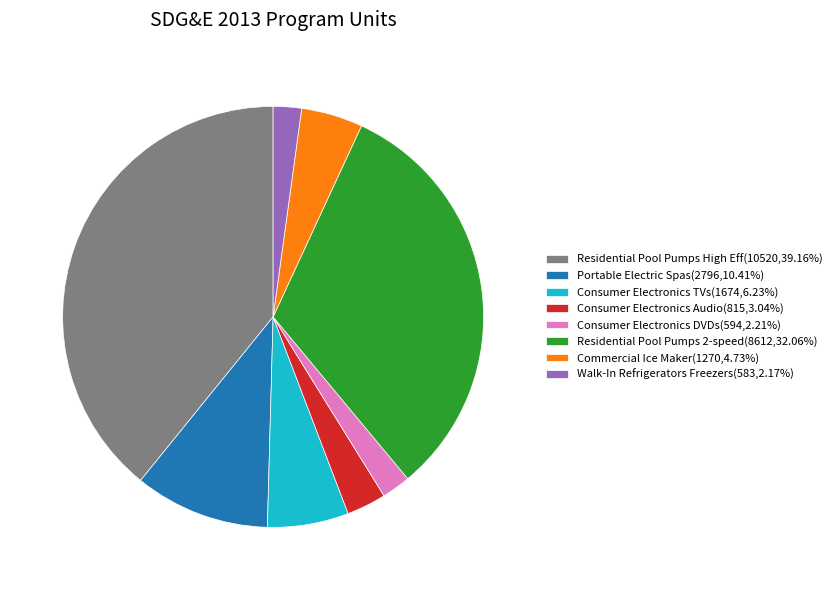

Combined, do Residential Pool Pumps High Eff(10520,39.16%) and Consumer Electronics DVDs(594,2.21%) account for over 50%?

No